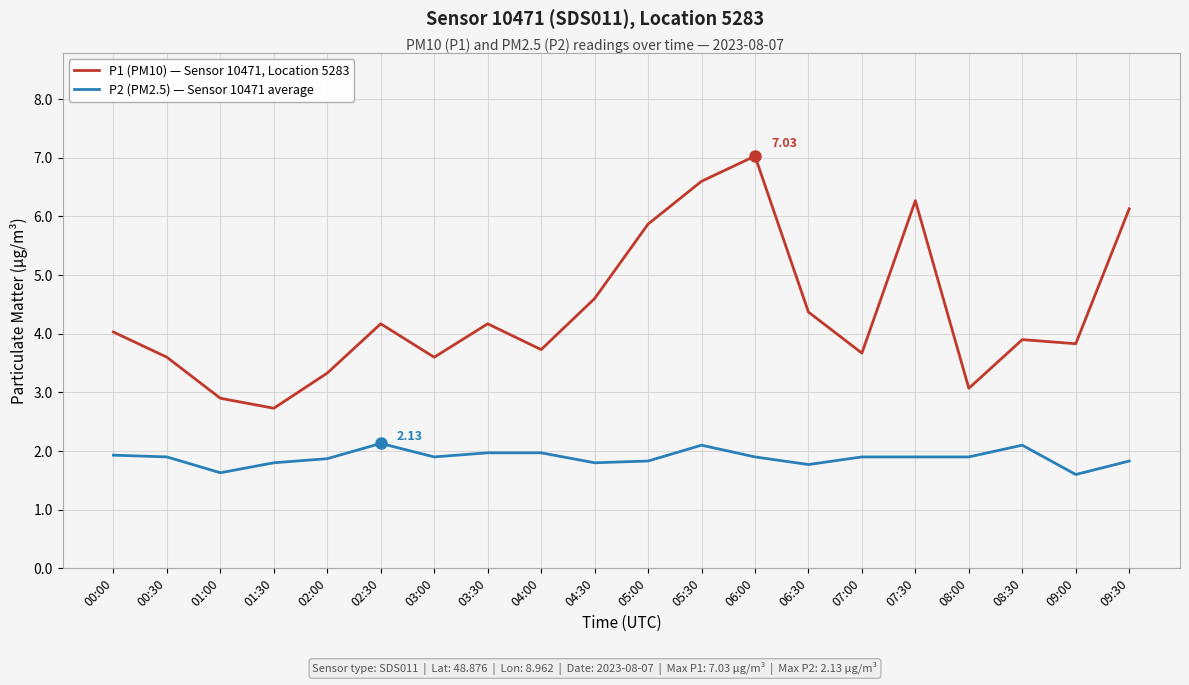

Reading left to right, transcribe all the data shown in this chart.

P1 (PM10) — Sensor 10471, Location 5283: 4.0	3.6	2.9	2.7	3.3	4.2	3.6	4.2	3.7	4.6	5.9	6.6	7.0	4.4	3.7	6.3	3.1	3.9	3.8	6.1
P2 (PM2.5) — Sensor 10471 average: 1.9	1.9	1.6	1.8	1.9	2.1	1.9	2.0	2.0	1.8	1.8	2.1	1.9	1.8	1.9	1.9	1.9	2.1	1.6	1.8